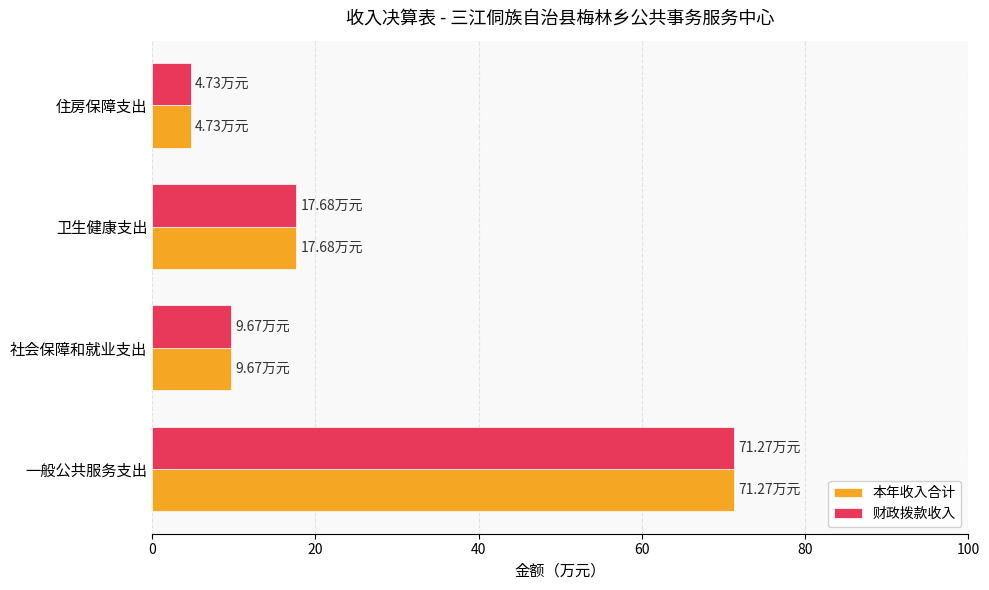

Where is 本年收入合计 nearest to the value 38?

卫生健康支出